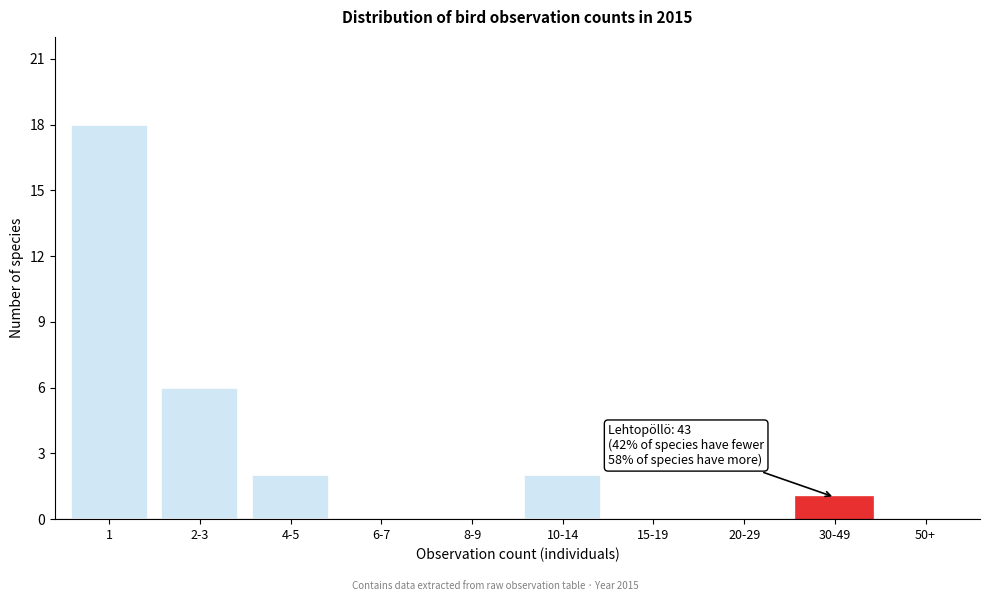

Reading right to left, list all the values displayed in this chart.

50+=0	30-49=1	20-29=0	15-19=0	10-14=2	8-9=0	6-7=0	4-5=2	2-3=6	1=18